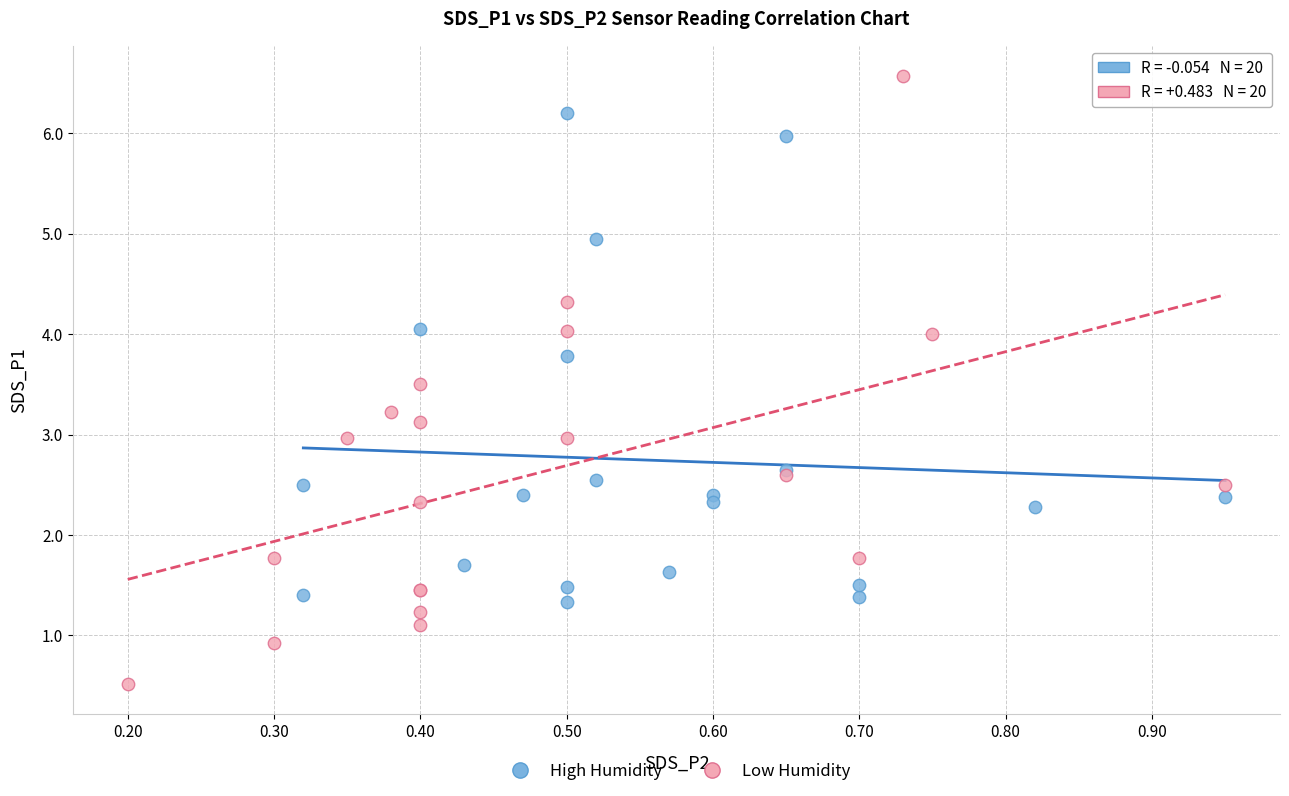

Which series reaches the minimum Y coordinate?

Low Humidity